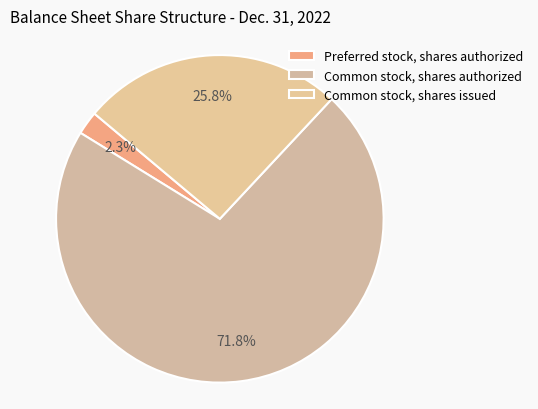

Which slice is the largest?

Common stock, shares authorized